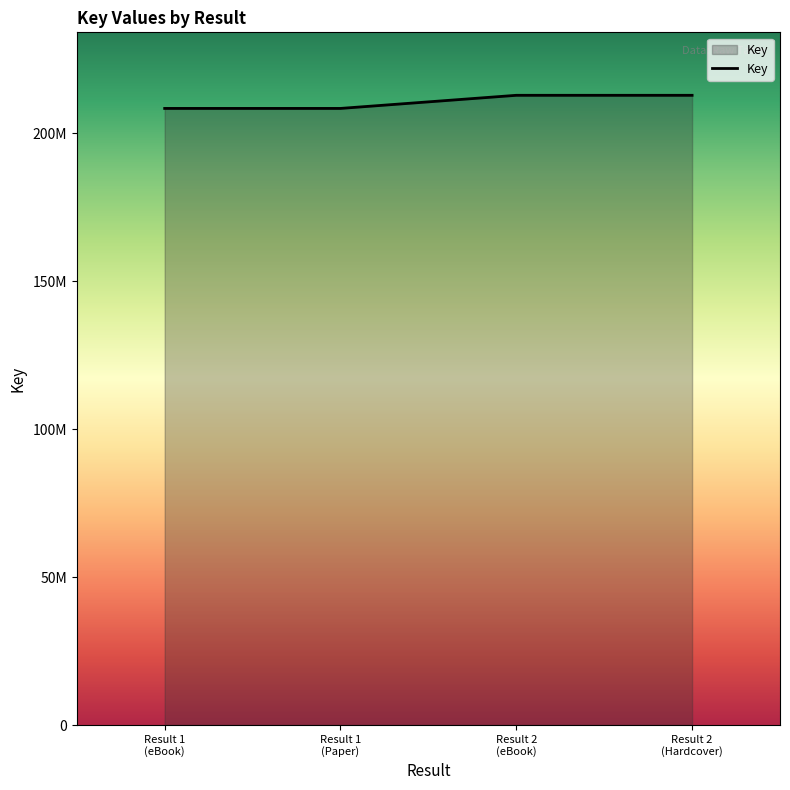

Does the chart display data point markers on the line(s)?

No